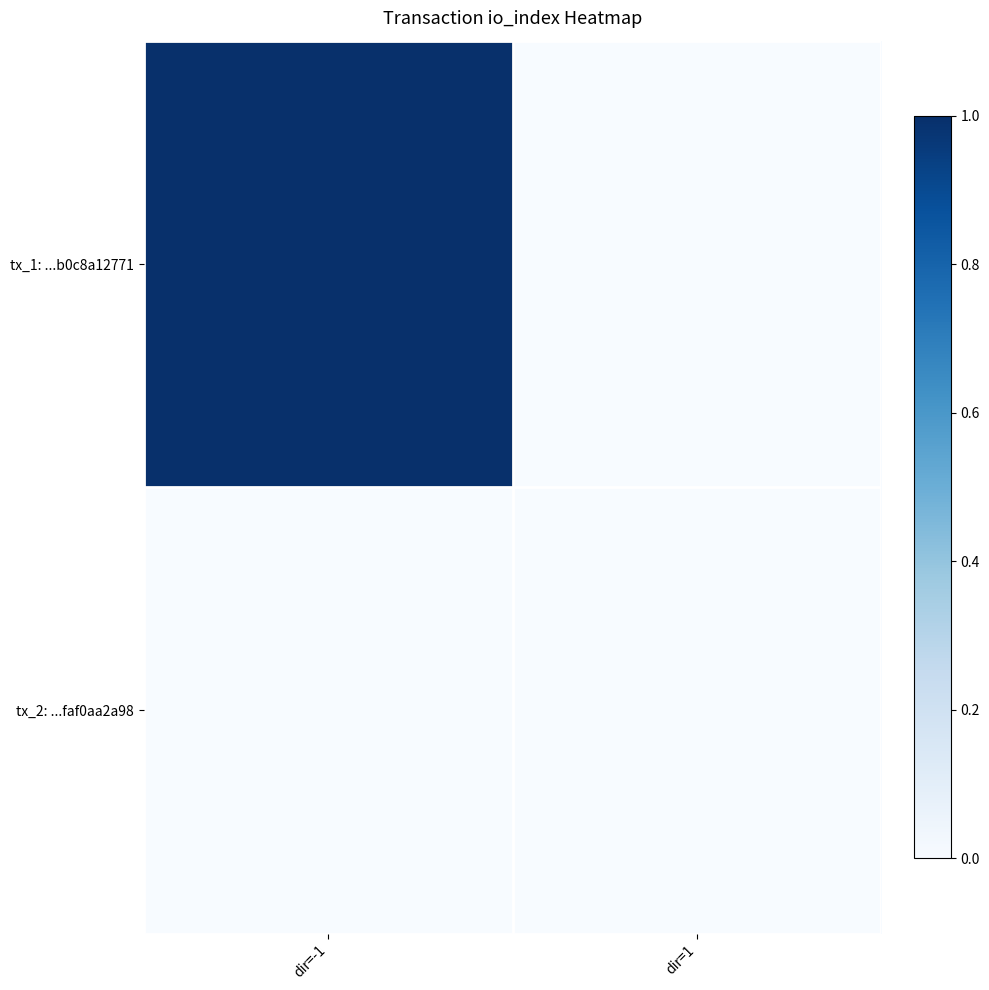

Reading left to right, transcribe all the data shown in this chart.

tx_1: ...b0c8a12771: dir=-1=1	dir=1=0
tx_2: ...faf0aa2a98: dir=-1=0	dir=1=0